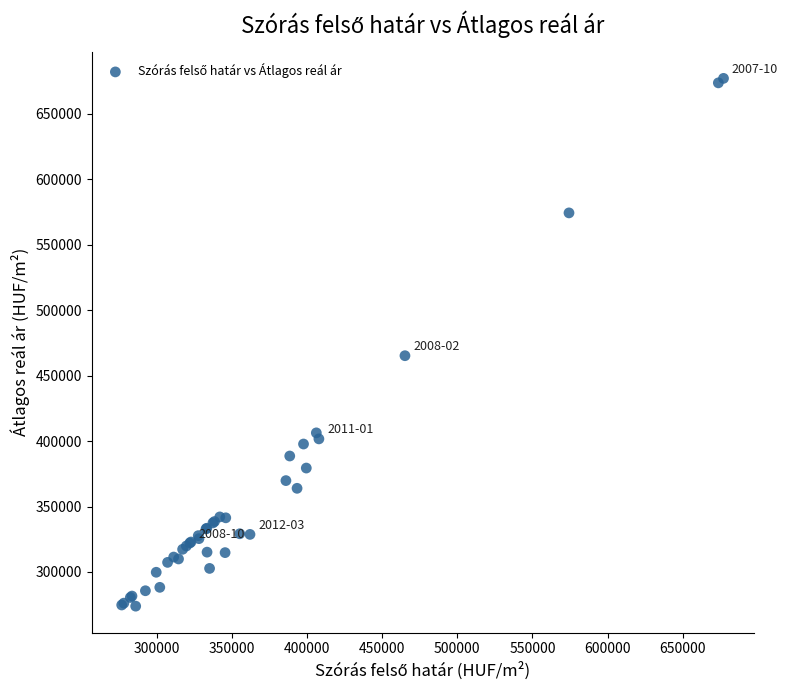

What Y value in the scatter plot is closest to 475468?

465202